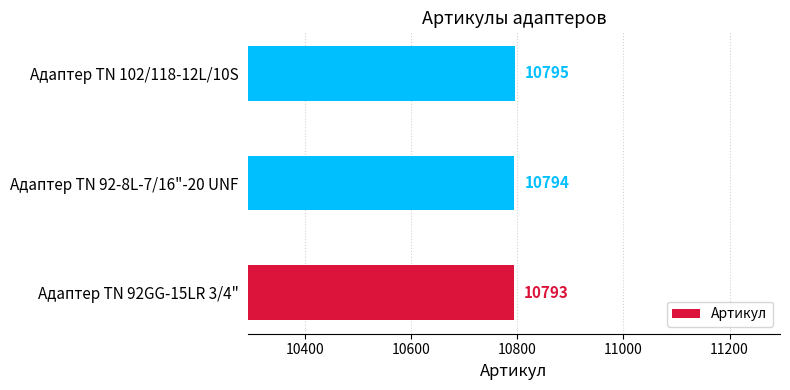

Reading top to bottom, transcribe all the data shown in this chart.

10795	10794	10793